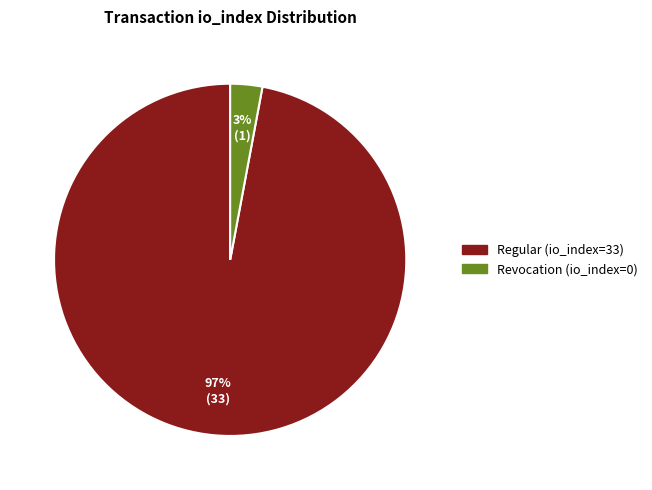

Count the number of slices in the pie.

2